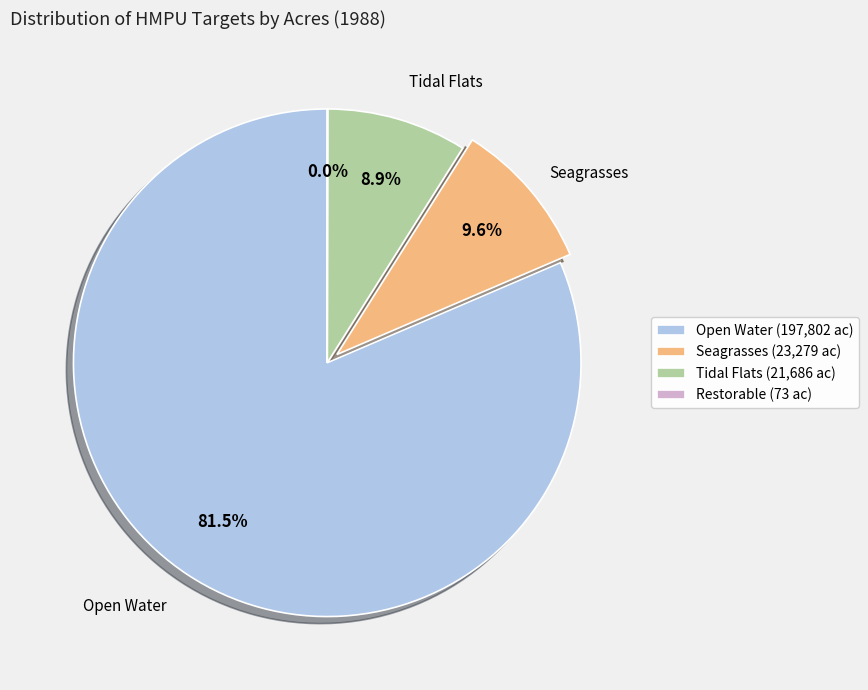

Between Tidal Flats (21,686 ac) and Open Water (197,802 ac), which is larger?

Open Water (197,802 ac)